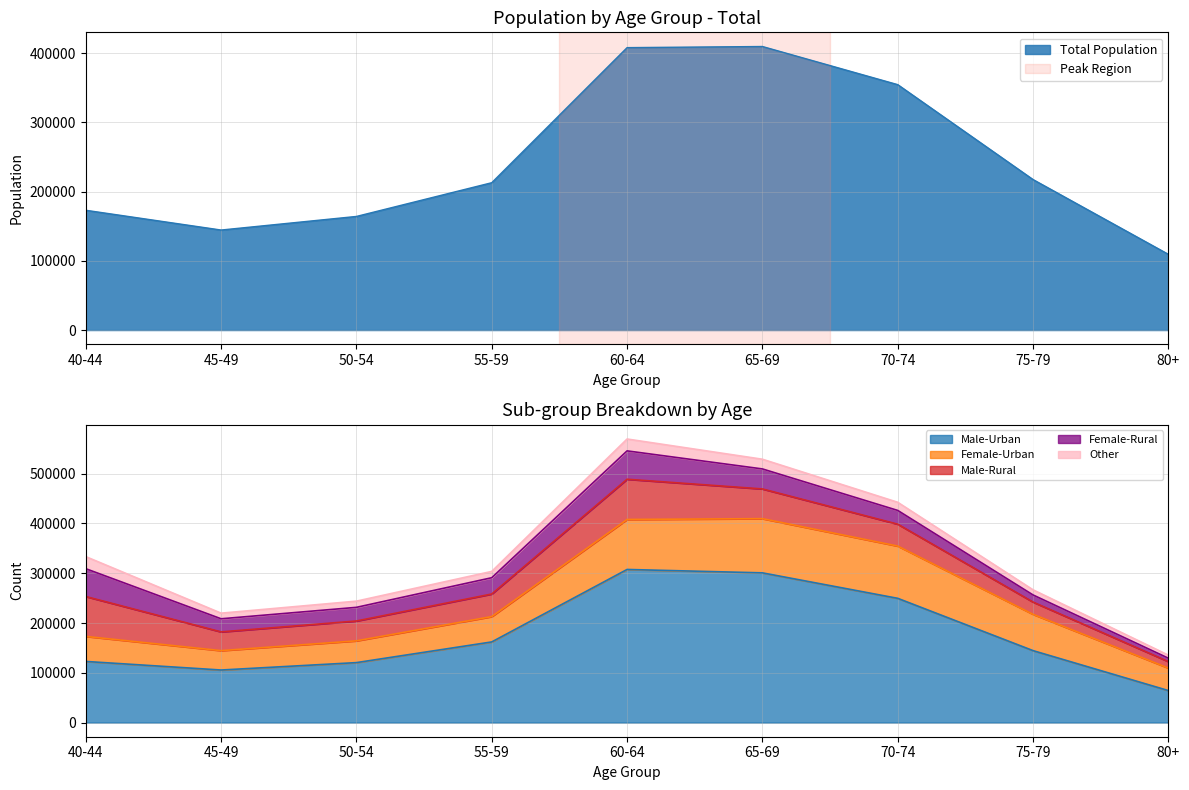

Which series has the widest spread of values?

Total